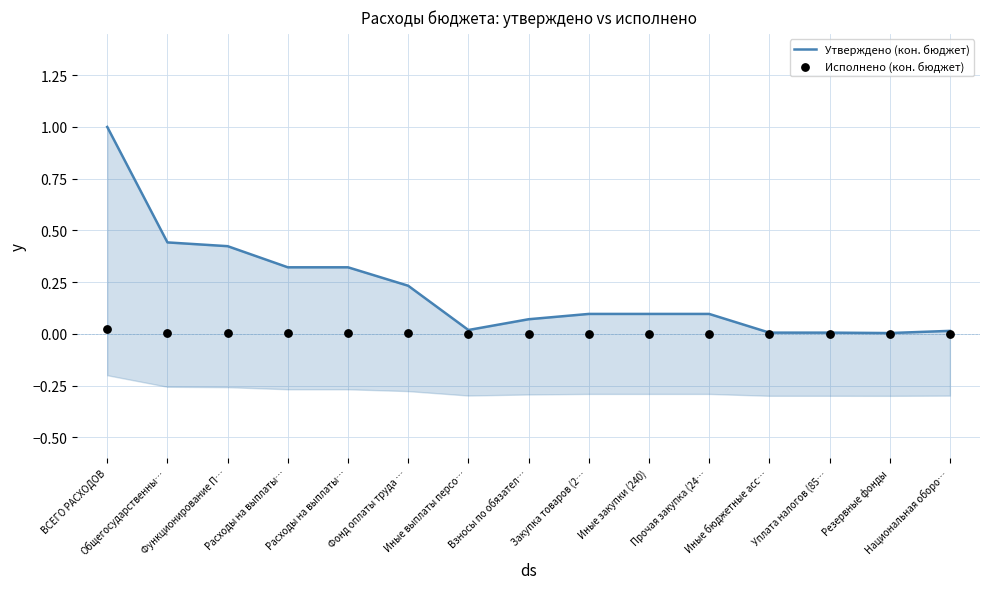

What is the total value across all series at Расходы на выплаты…?

0.3